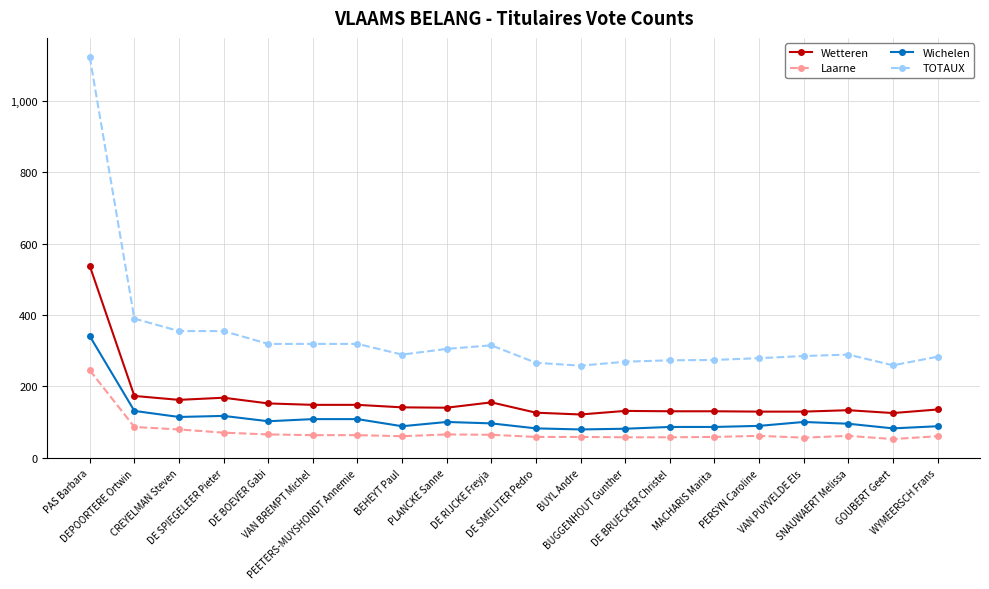

Is it true that Laarne equals 60 at BEHEYT Paul?

True